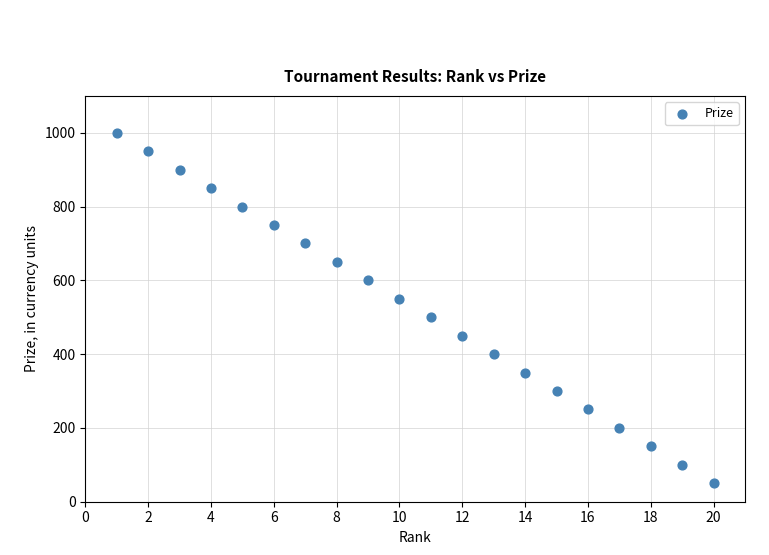

What is the range of X values (max minus min)?

19